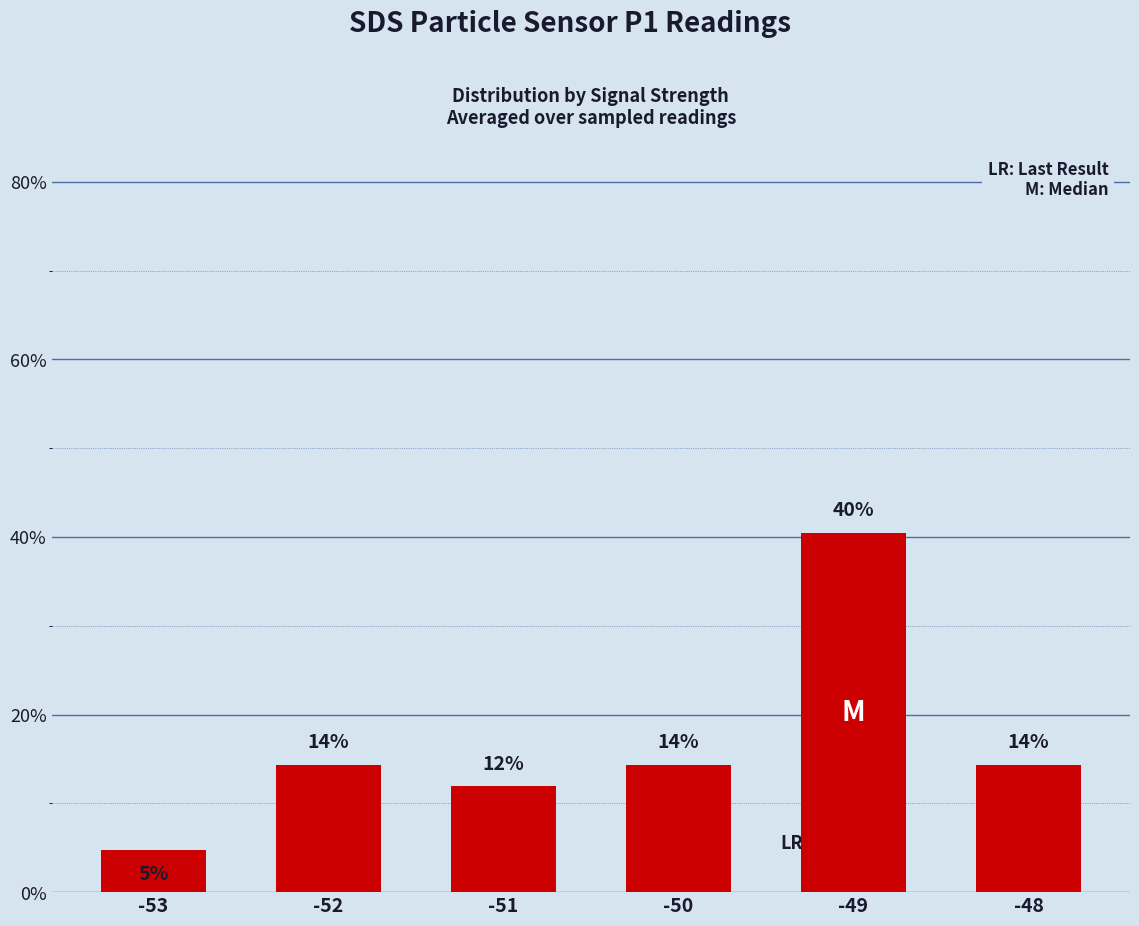

Reading right to left, transcribe all the data shown in this chart.

14.3	40.5	14.3	11.9	14.3	4.8